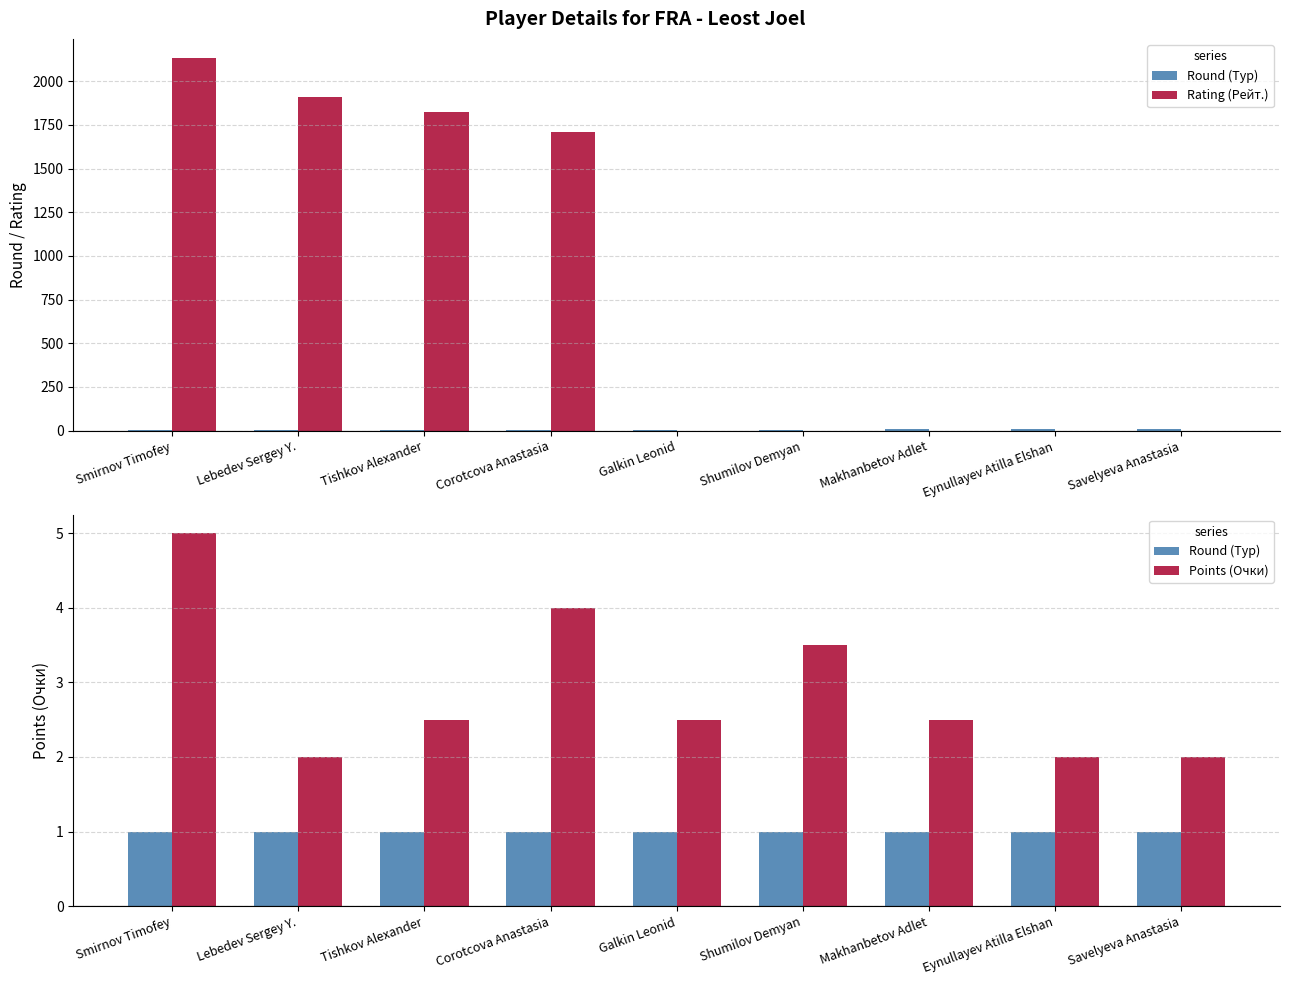

Reading left to right, what are all the values shown in this chart?

Round (Тур): 1.0	1.0	1.0	1.0	1.0	1.0	1.0	1.0	1.0
Rating (Рейт.): 2135.0	1912.0	1824.0	1709.0	0.0	0.0	0.0	0.0	0.0
Points (Очки): 5.0	2.0	2.5	4.0	2.5	3.5	2.5	2.0	2.0